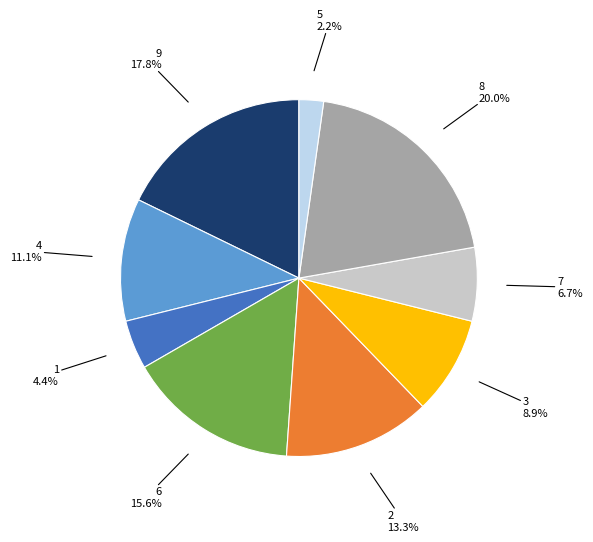

To the nearest percent, what is the difference between the largest and smallest slice percentages?

18%